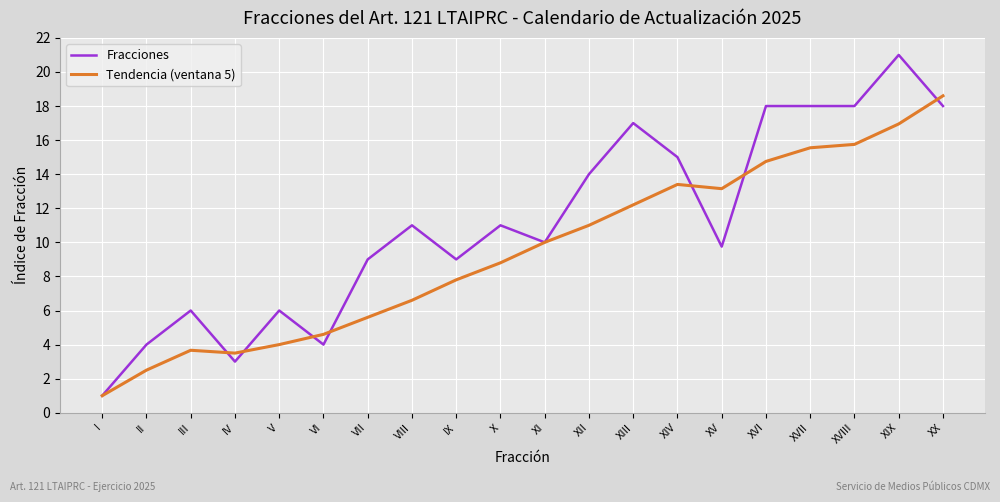

True or false: Tendencia (ventana 5) has a value of 13.2 at XV.

True